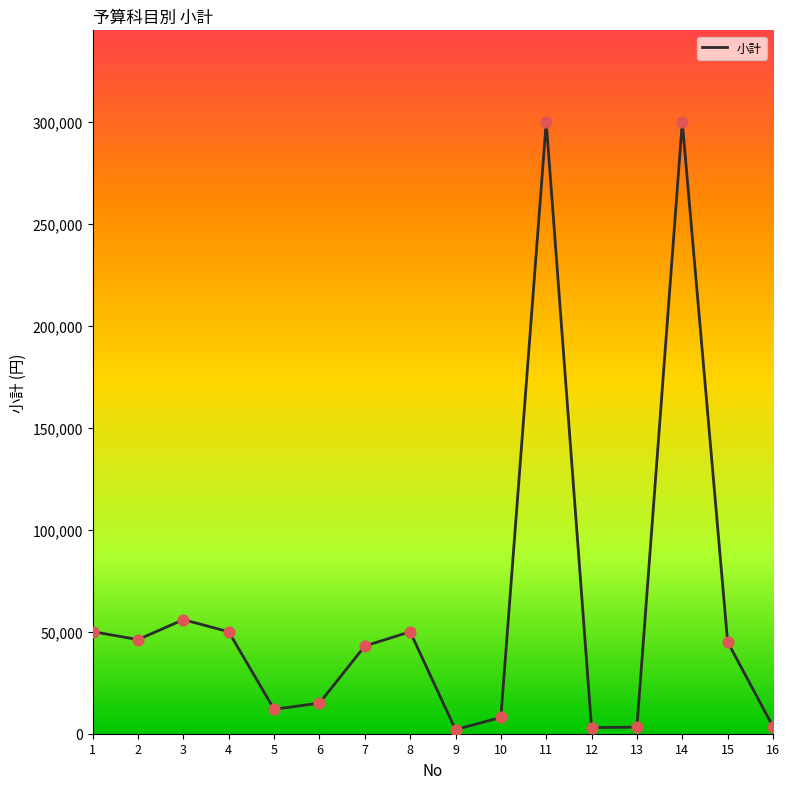

What is the change in value from 1 to 2?

-3920